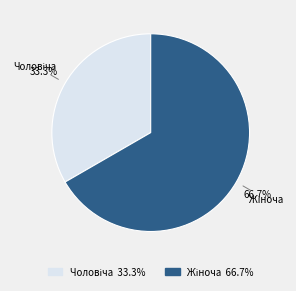

To the nearest percent, what is the average slice percentage?

50%